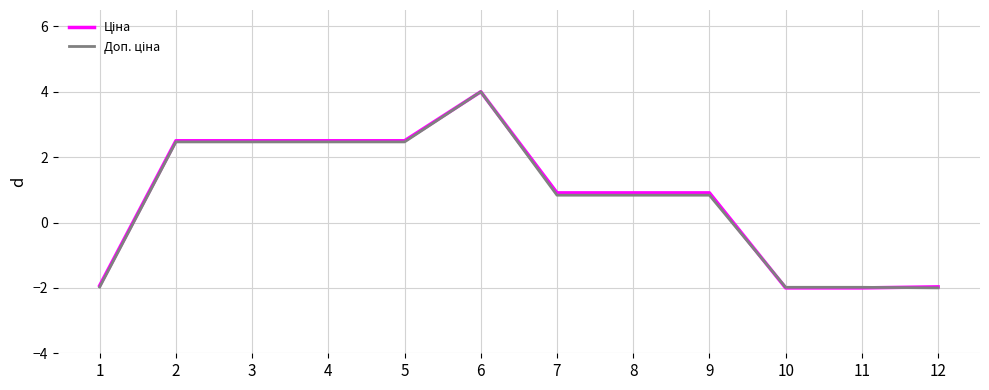

At which category does the chart reach its peak across all series?

6